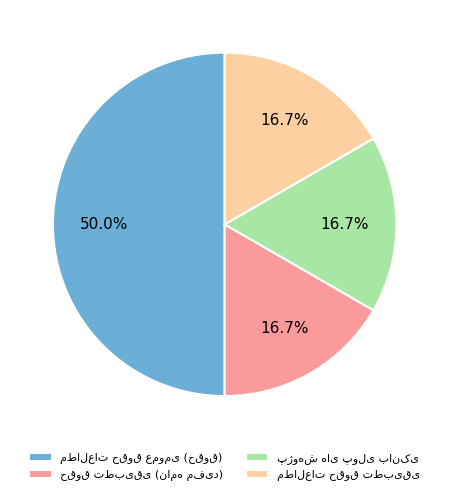

Rank the categories by value from lowest to highest.

حقوق تطبیقی (نامه مفید), پژوهش های پولی بانکی, مطالعات حقوق تطبیقی, مطالعات حقوق عمومی (حقوق)